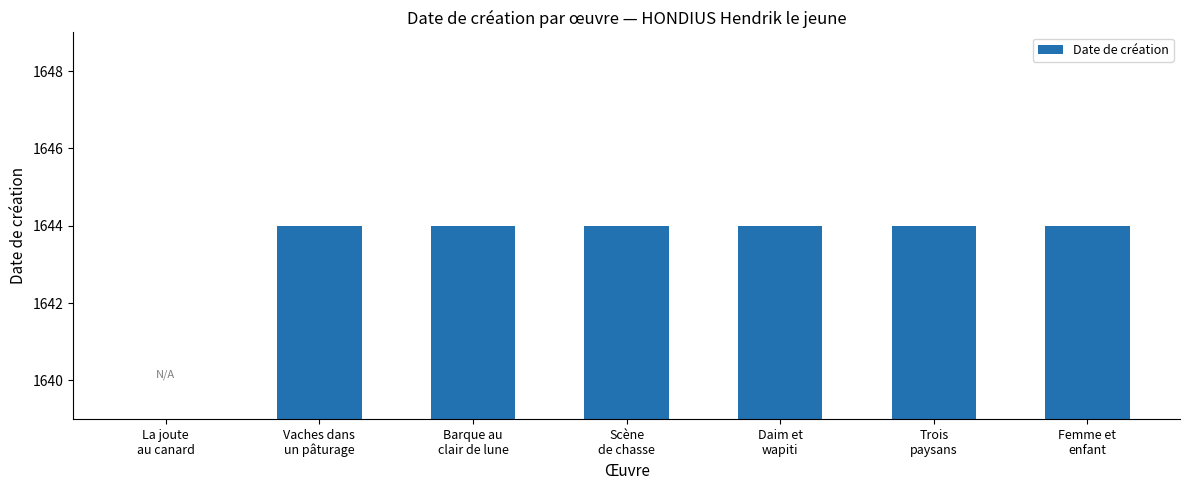

The chart shows a value of 488 at Barque au
clair de lune. True or false?

False